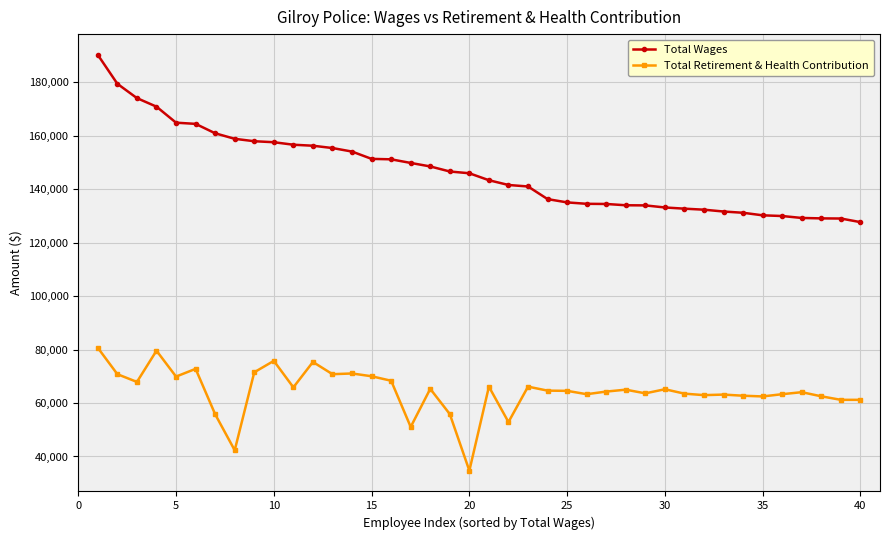

List the series in order of their overall mean, highest first.

Total Wages, Total Retirement & Health Contribution